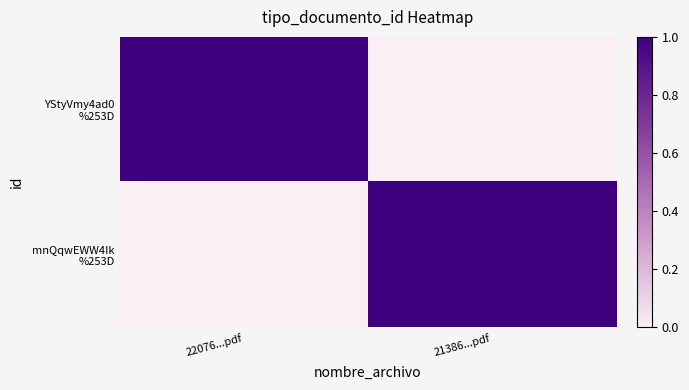

Count the number of categories in the chart.

2